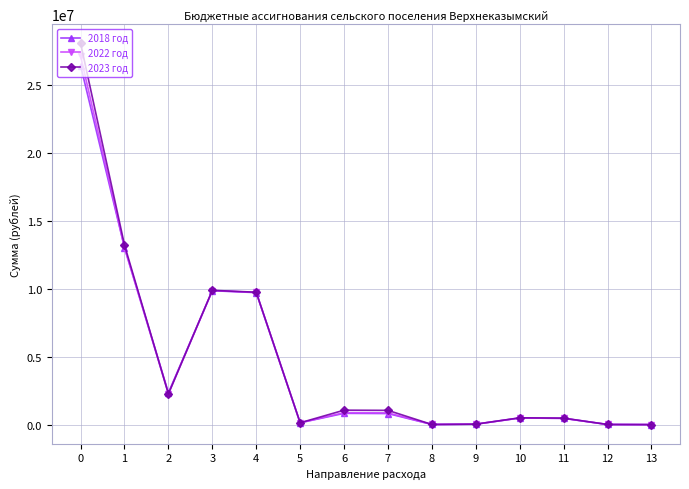

At which category does 2023 год reach its first local valley?

2